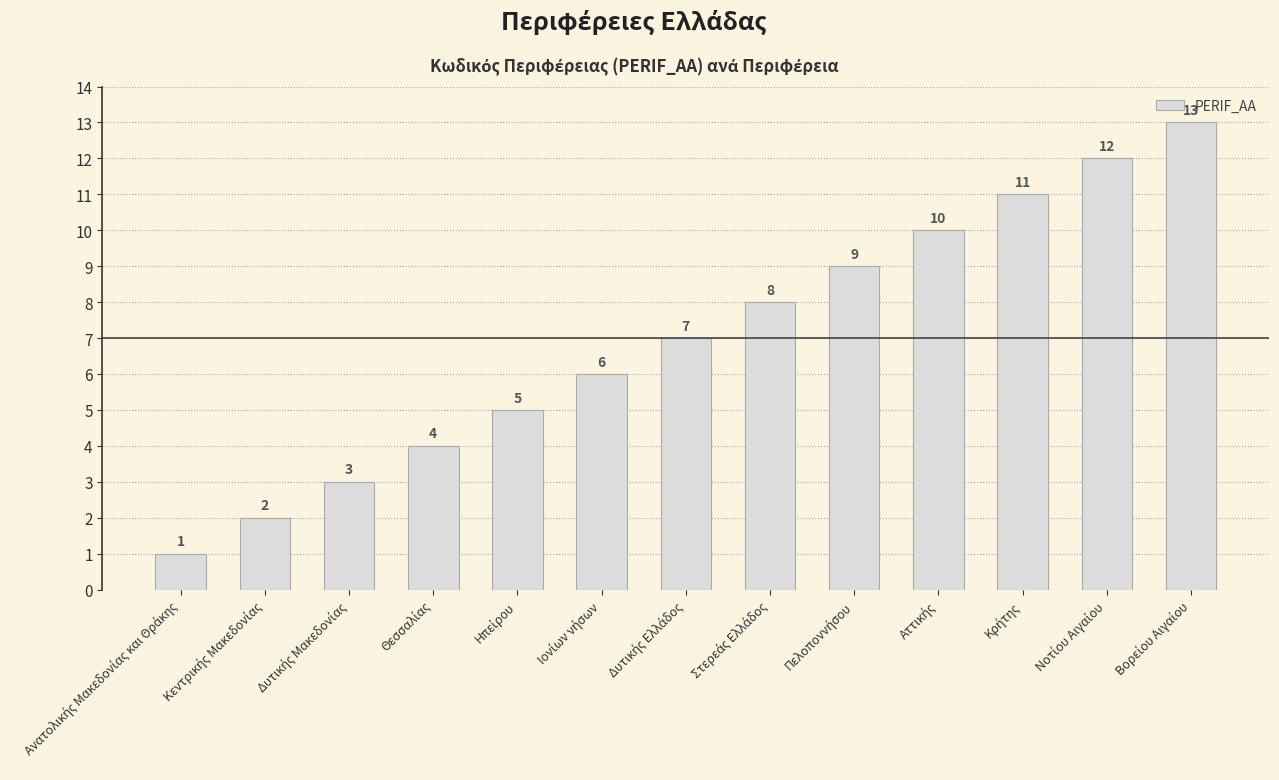

What is the value of the 2nd bar from the left?

2